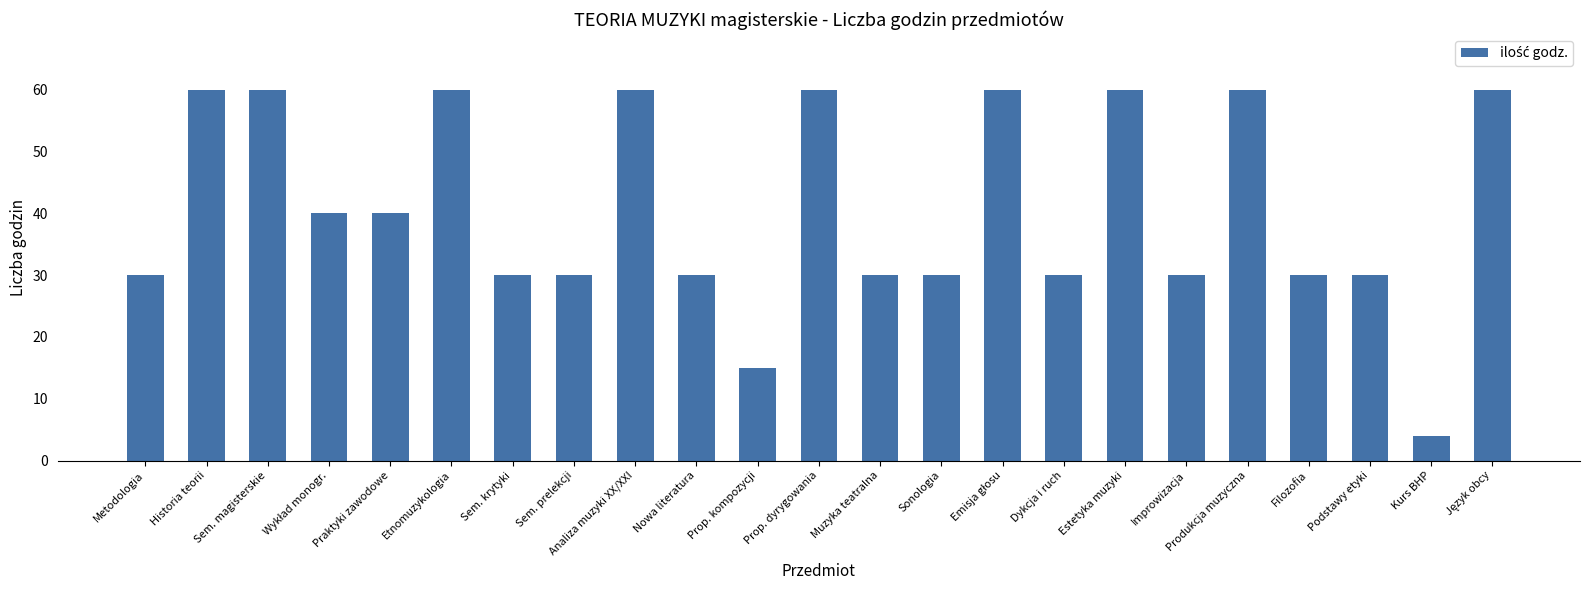

True or false: the data shows 30 at Nowa literatura.

True